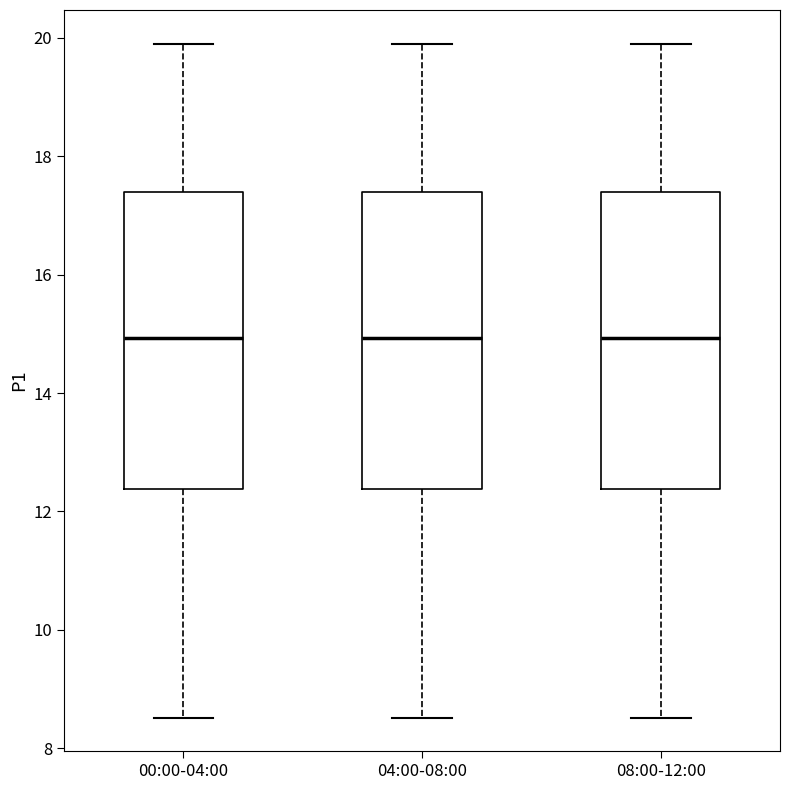

Where does the upper whisker of the box for 00:00-04:00 end on the y-axis? The values are not printed on the chart, so give them approximately, as read against the axis.

20.0